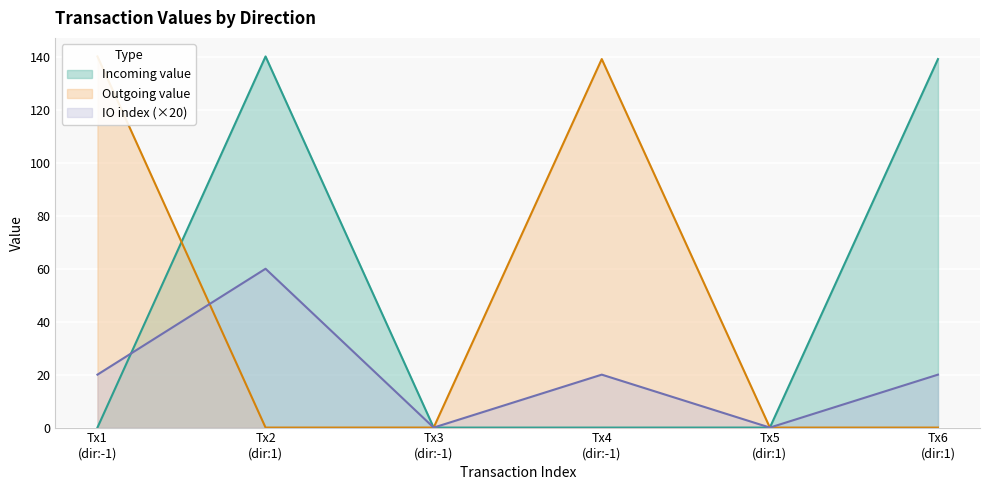

The io_index series shows 0.0 at -1. True or false?

True